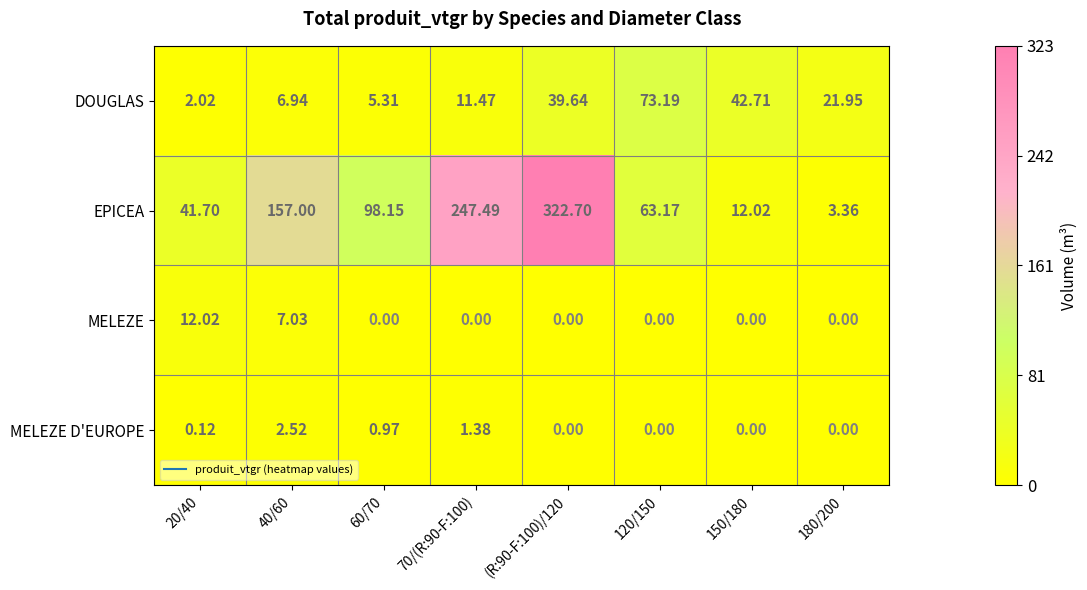

Rank the series by their maximum value, from lowest to highest.

MELEZE D'EUROPE, MELEZE, DOUGLAS, EPICEA